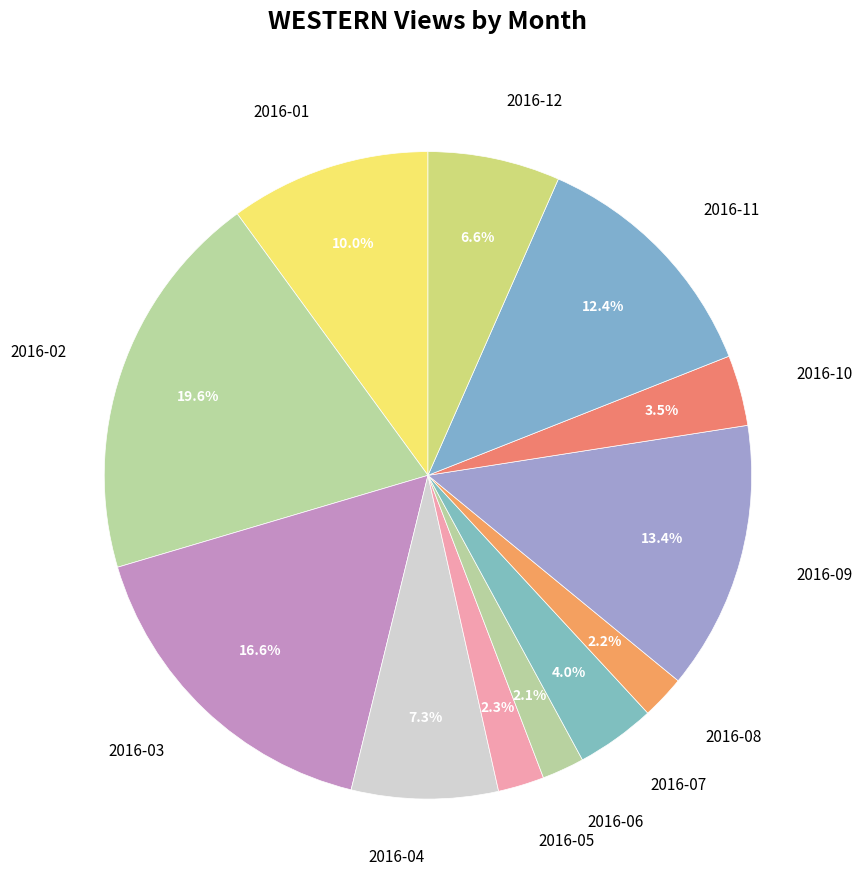

Between 2016-12 and 2016-08, which is larger?

2016-12